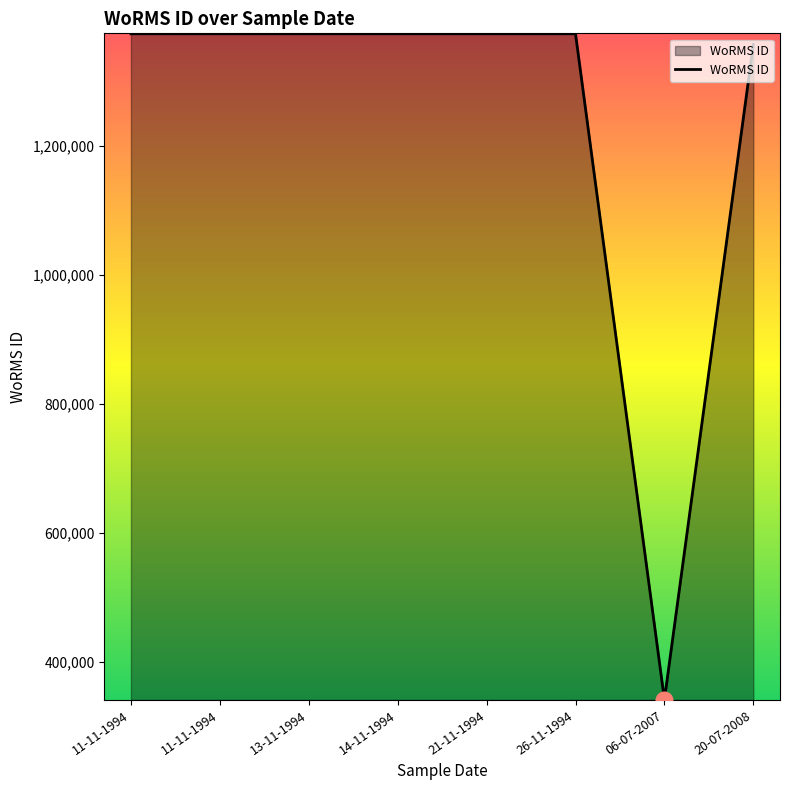

Where is the data nearest to the value 857453?

20-07-2008